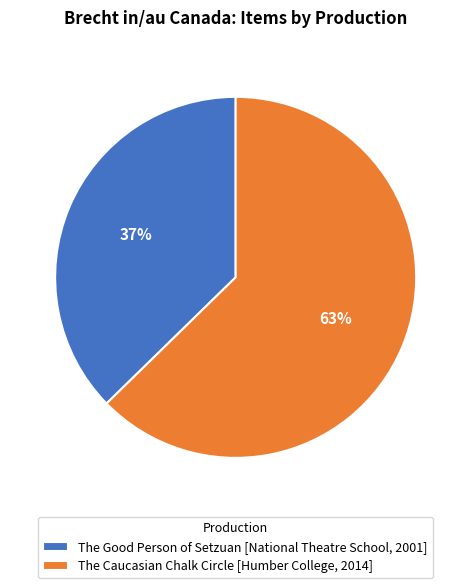

To the nearest percent, what is the average slice percentage?

50%